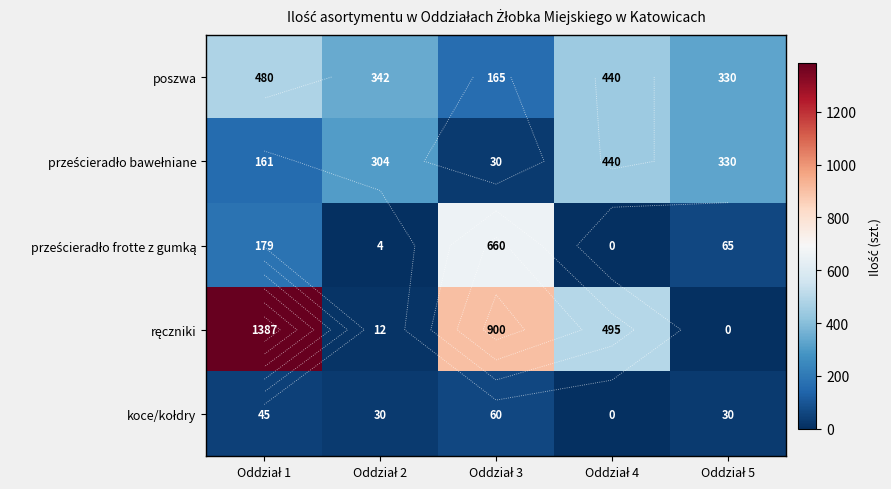

At which label is prześcieradło bawełniane closest to 235?

Oddział 2